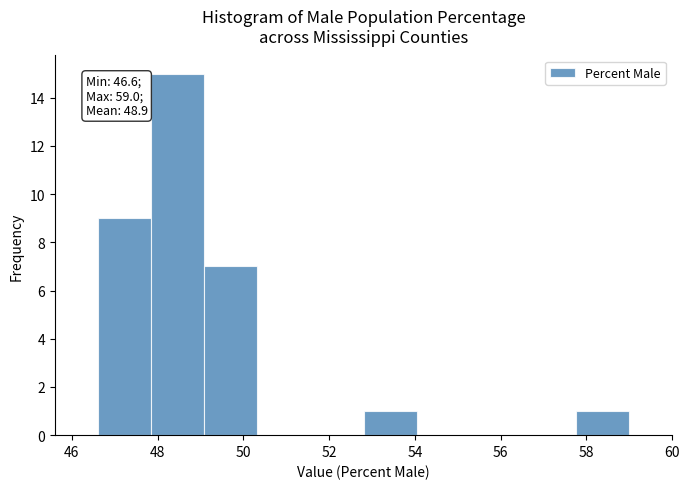

Over which range of the x-axis is the bar tallest?

47.84 to 49.08